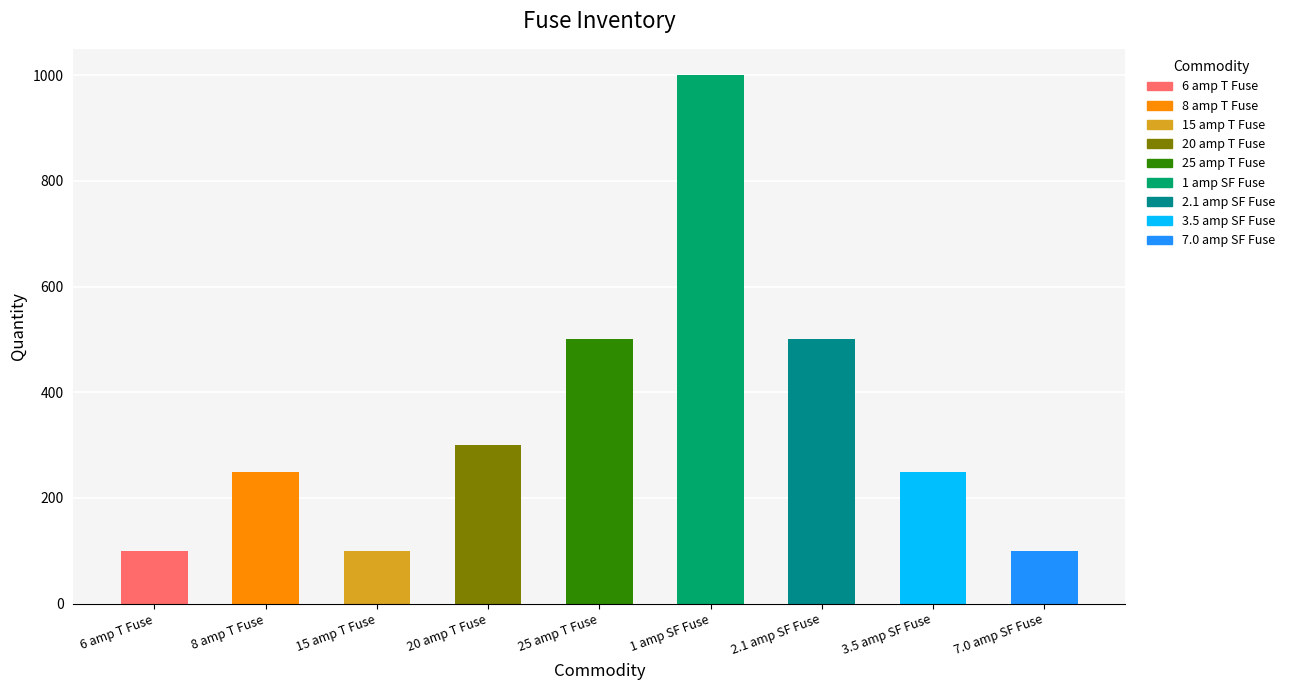

What is the label of the 2nd bar from the left?

8 amp T Fuse